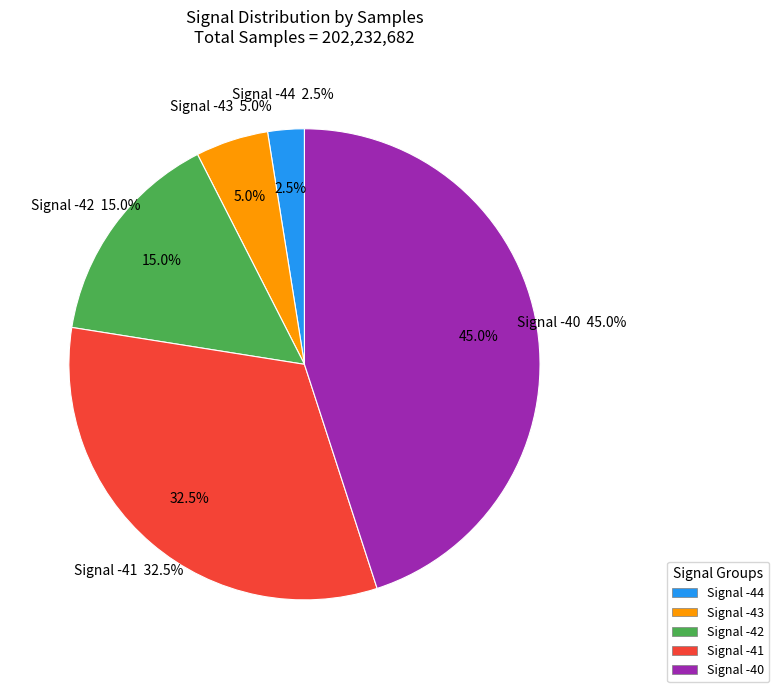

True or false: -40 accounts for 9% of the total.

False